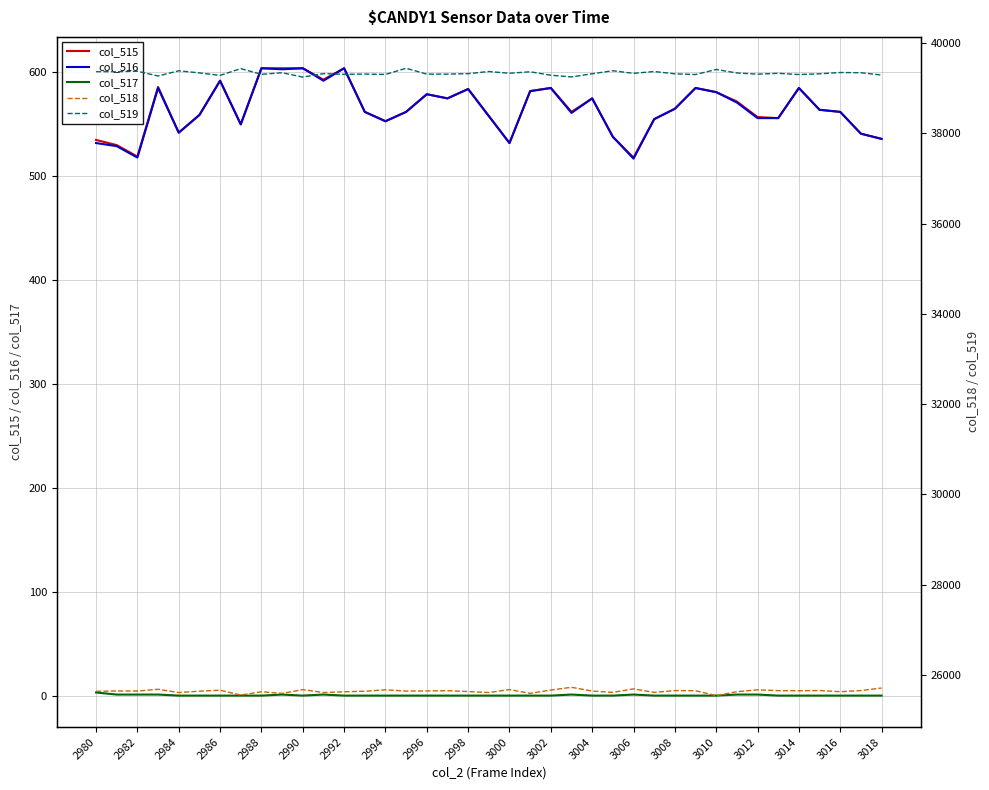

What is the value of the col_516 point at the 21st from the left?

532